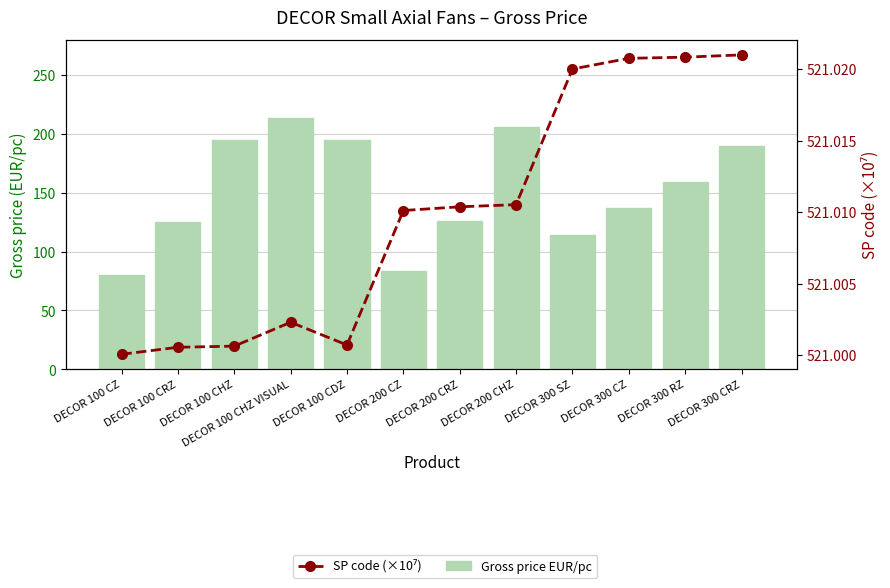

Which series has the largest total across all categories?

SP code (×10⁷)